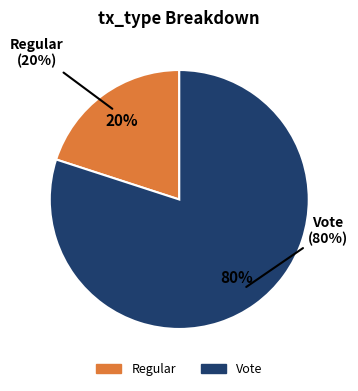

Combined, do Vote and Regular account for over 50%?

Yes